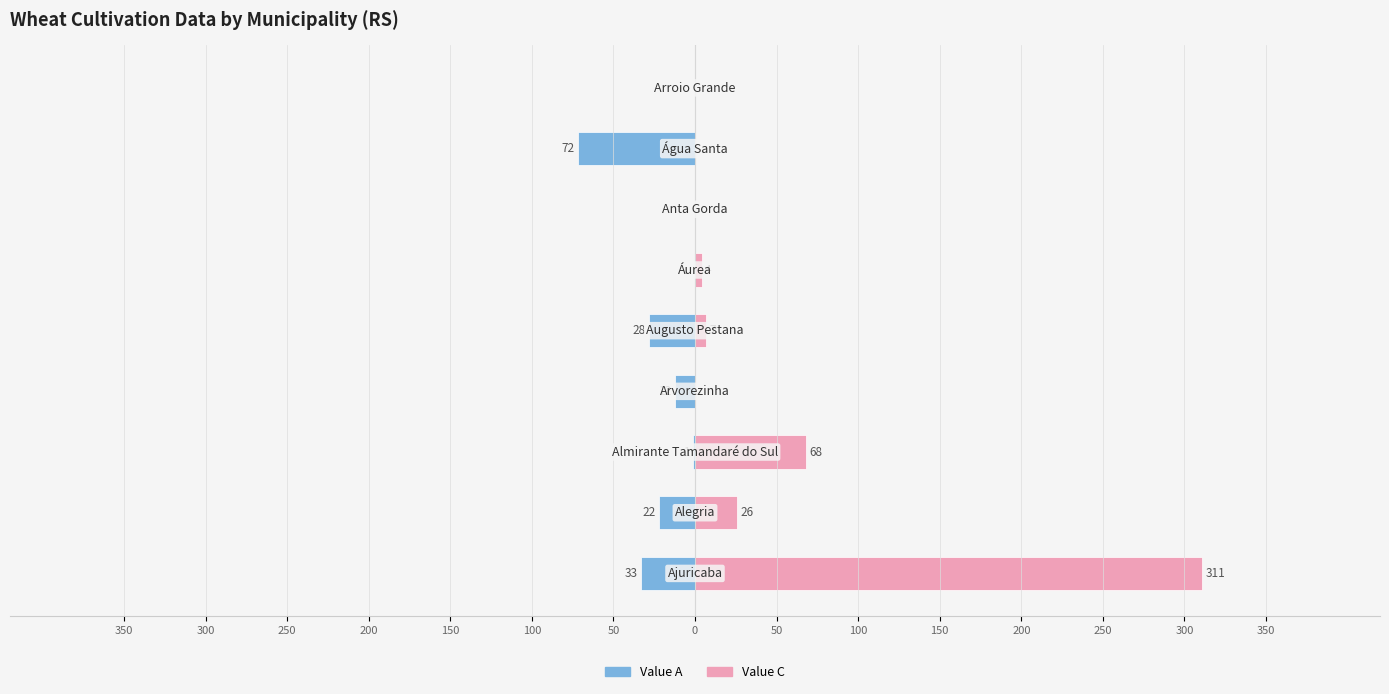

True or false: Value C has a value of 0 at 50.

True